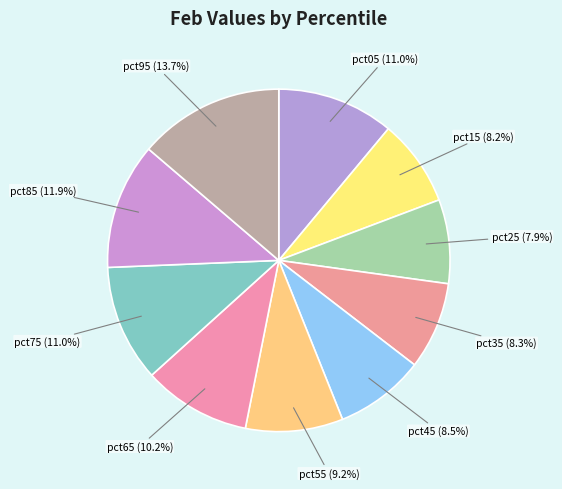

Rank the categories by value from highest to lowest.

pct95, pct85, pct05, pct75, pct65, pct55, pct45, pct35, pct15, pct25